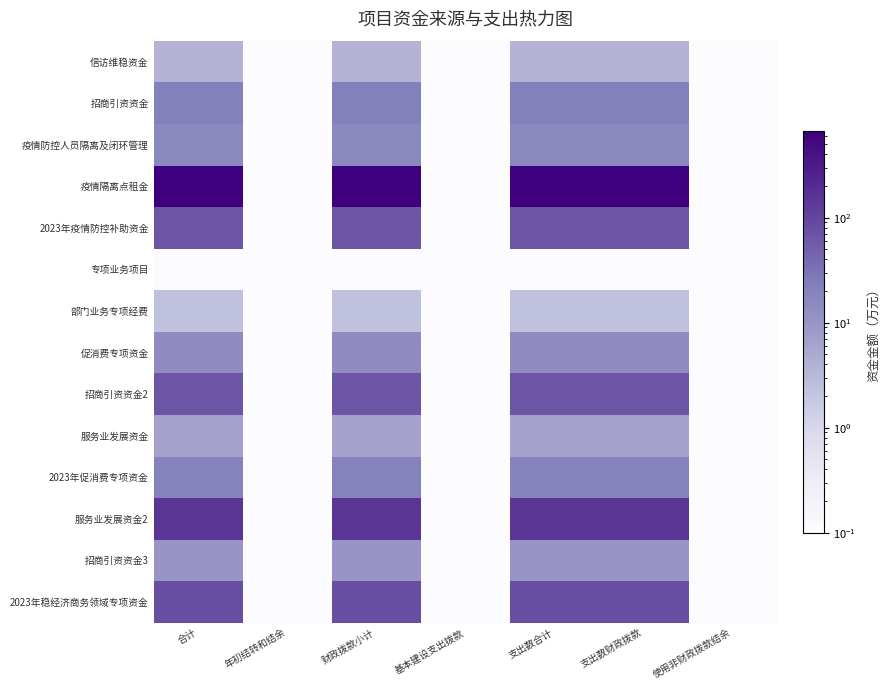

Rank the series by their maximum value, from lowest to highest.

专项业务项目, 部门业务专项经费, 信访维稳资金, 服务业发展资金, 招商引资资金3, 促消费专项资金, 疫情防控人员隔离及闭环管理, 2023年促消费专项资金, 招商引资资金, 2023年疫情防控补助资金, 招商引资资金2, 2023年稳经济商务领域专项资金, 服务业发展资金2, 疫情隔离点租金